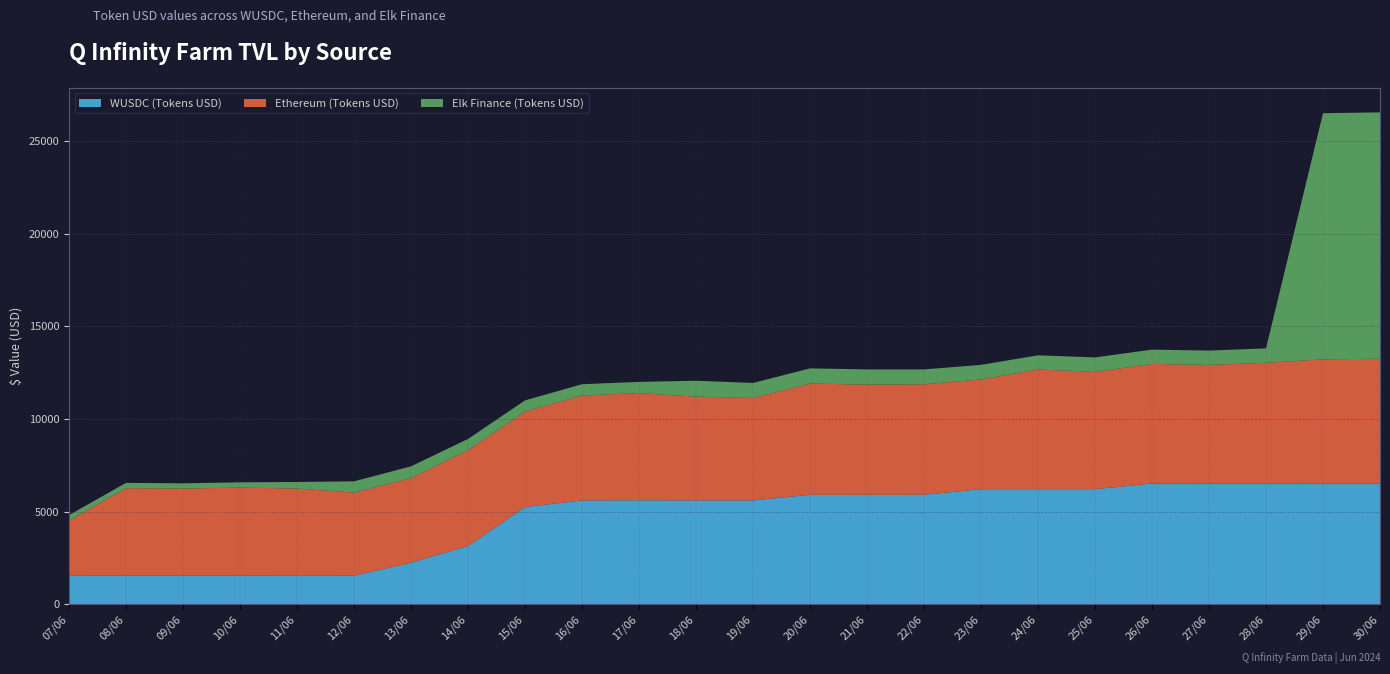

Reading left to right, list all the values displayed in this chart.

WUSDC (Tokens USD): 1536.1	1536.7	1536.5	1536.6	1536.0	1536.5	2240.6	3141.6	5242.7	5603.1	5610.5	5602.5	5603.2	5906.1	5908.2	5908.9	6208.9	6208.9	6208.9	6514.9	6513.9	6513.0	6514.9	6514.9
Ethereum (Tokens USD): 2971.8	4728.2	4706.3	4757.3	4708.9	4484.8	4567.2	5172.9	5159.8	5667.2	5787.5	5606.1	5527.9	6005.0	5947.3	5961.7	5928.7	6463.1	6331.7	6456.1	6405.6	6519.6	6704.4	6739.1
Elk Finance (Tokens USD): 300.1	285.9	282.6	286.1	353.9	612.0	634.7	607.1	600.7	606.2	604.0	855.3	813.3	821.1	820.3	805.8	784.6	766.7	783.3	773.6	772.5	779.2	13291.5	13301.4